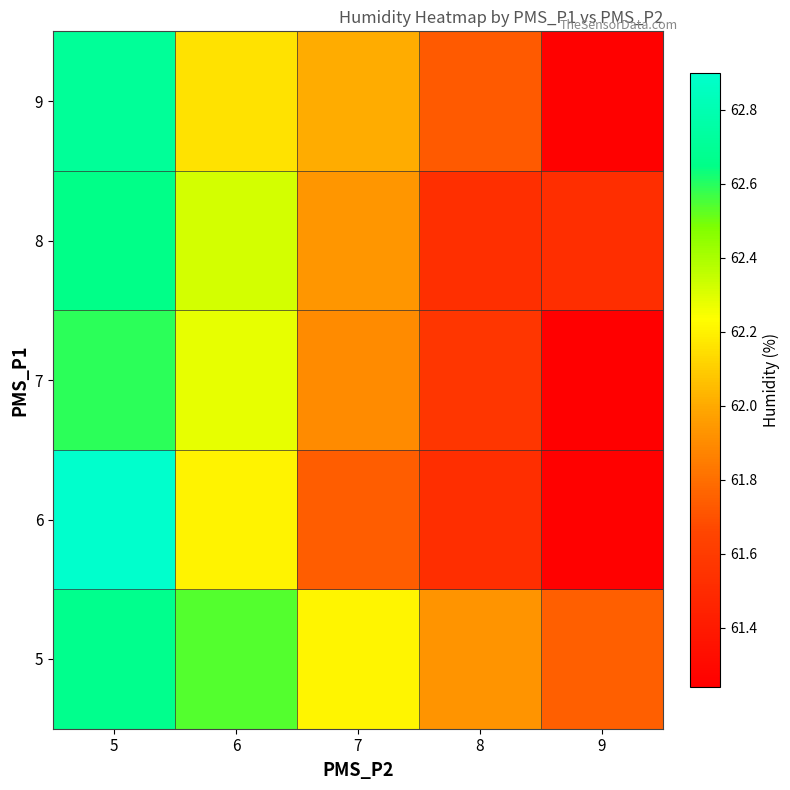

Reading right to left, what are all the values shown in this chart?

5: 9=61.8	8=61.9	7=62.2	6=62.5	5=62.7
6: 9=61.2	8=61.5	7=61.7	6=62.2	5=62.9
7: 9=61.2	8=61.6	7=61.9	6=62.3	5=62.6
8: 9=61.5	8=61.5	7=61.9	6=62.3	5=62.6
9: 9=61.2	8=61.7	7=62.0	6=62.2	5=62.7